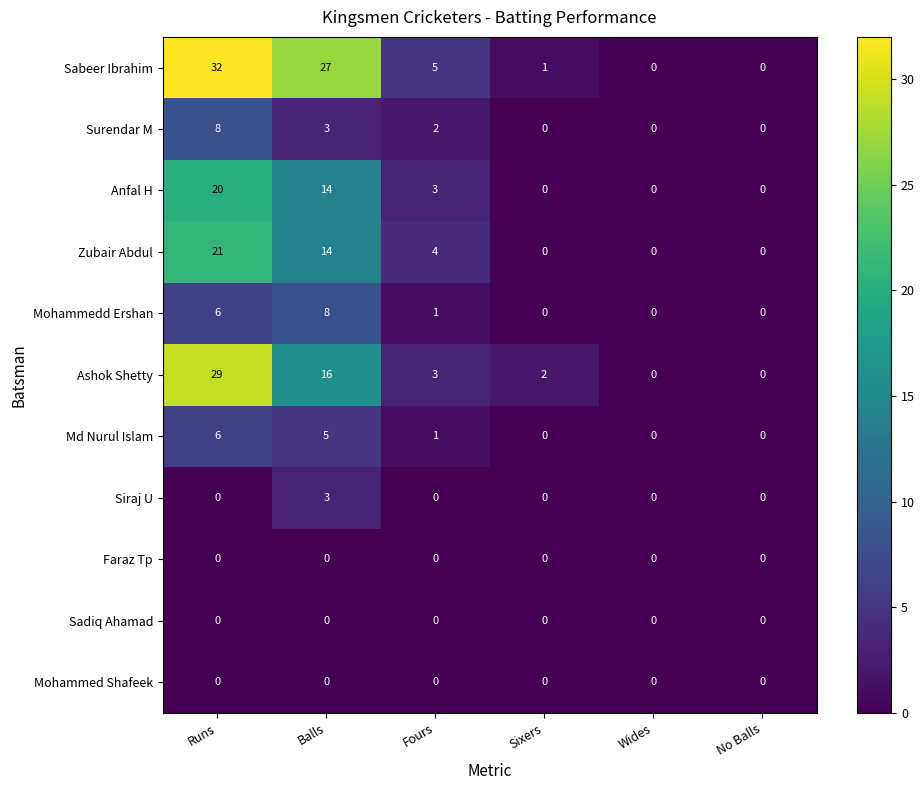

At which category is the sum across all series the highest?

Runs